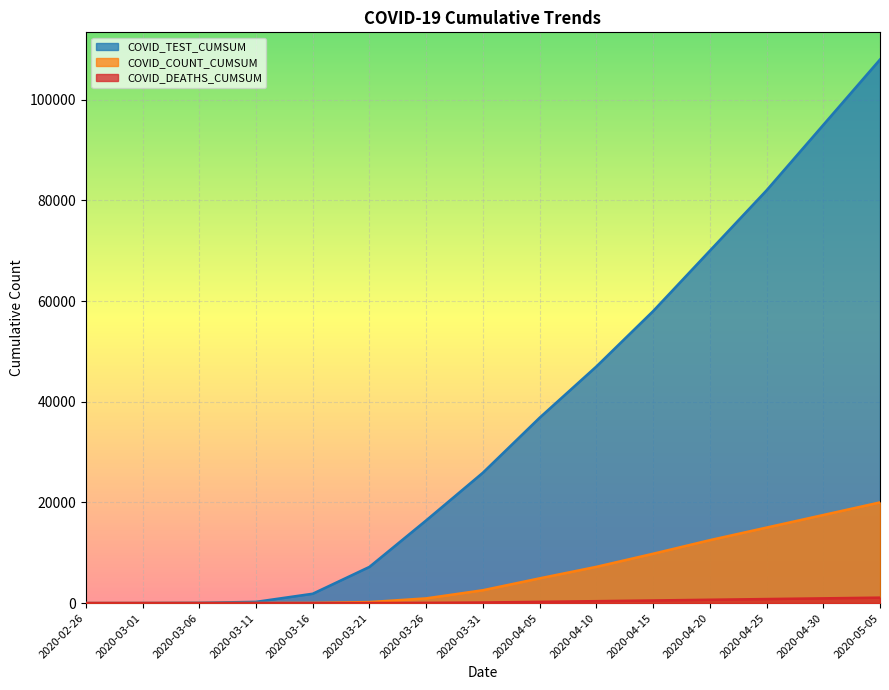

What are all the series names shown in the legend?

COVID_TEST_CUMSUM, COVID_COUNT_CUMSUM, COVID_DEATHS_CUMSUM